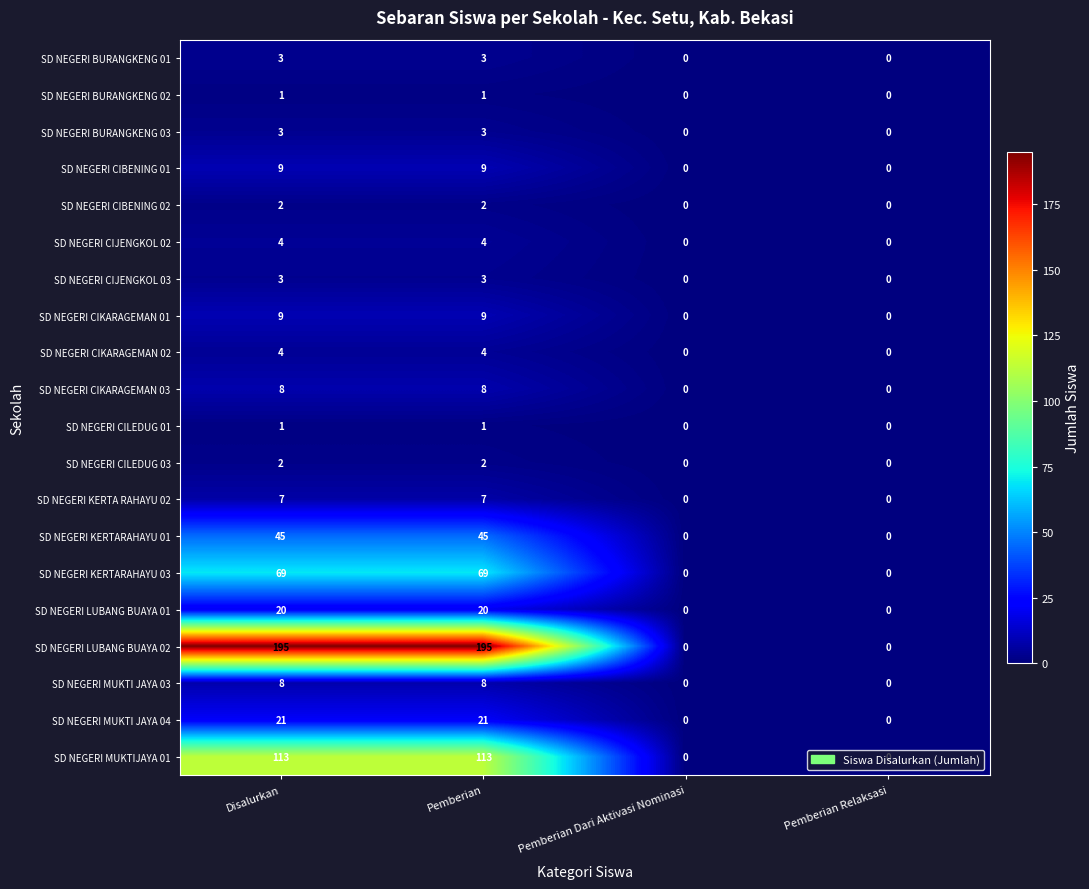

Which series has the largest total across all categories?

SD NEGERI LUBANG BUAYA 02